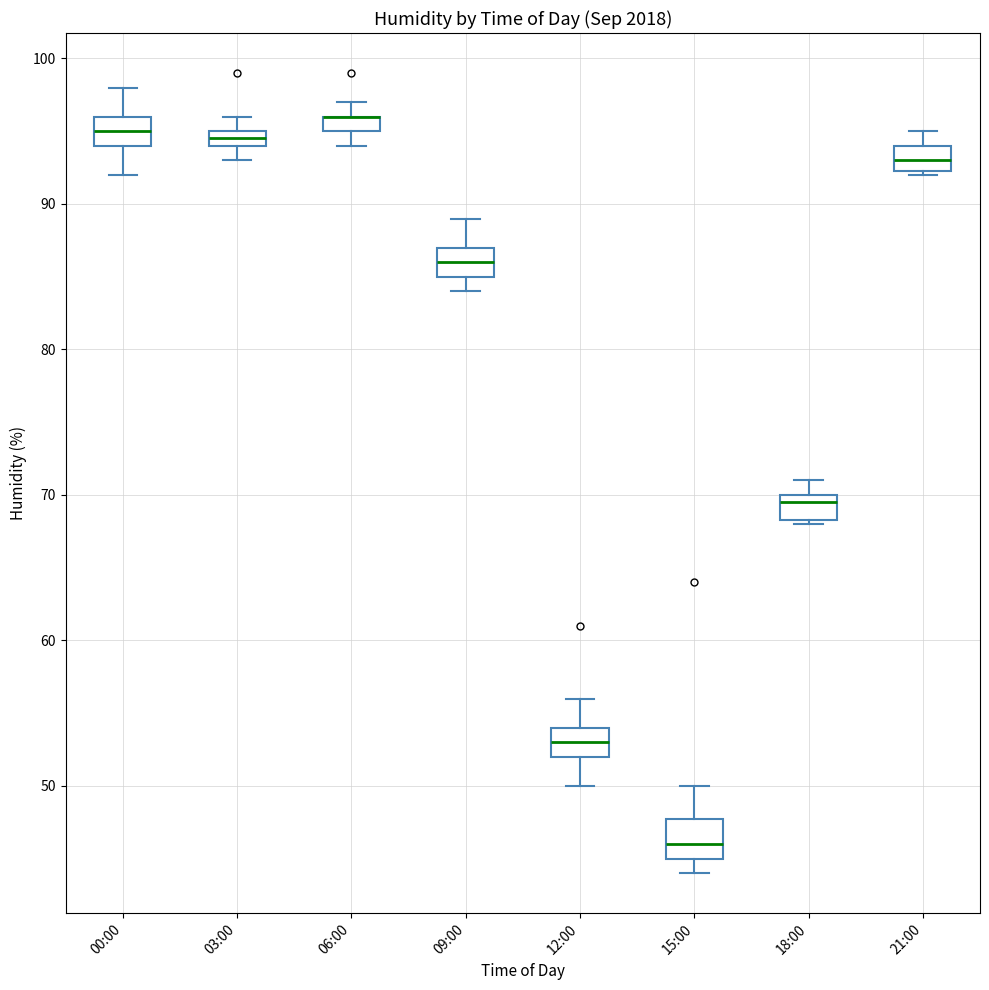

Where does the median line of the box for 21:00 sit on the y-axis? The values are not printed on the chart, so give them approximately, as read against the axis.

93